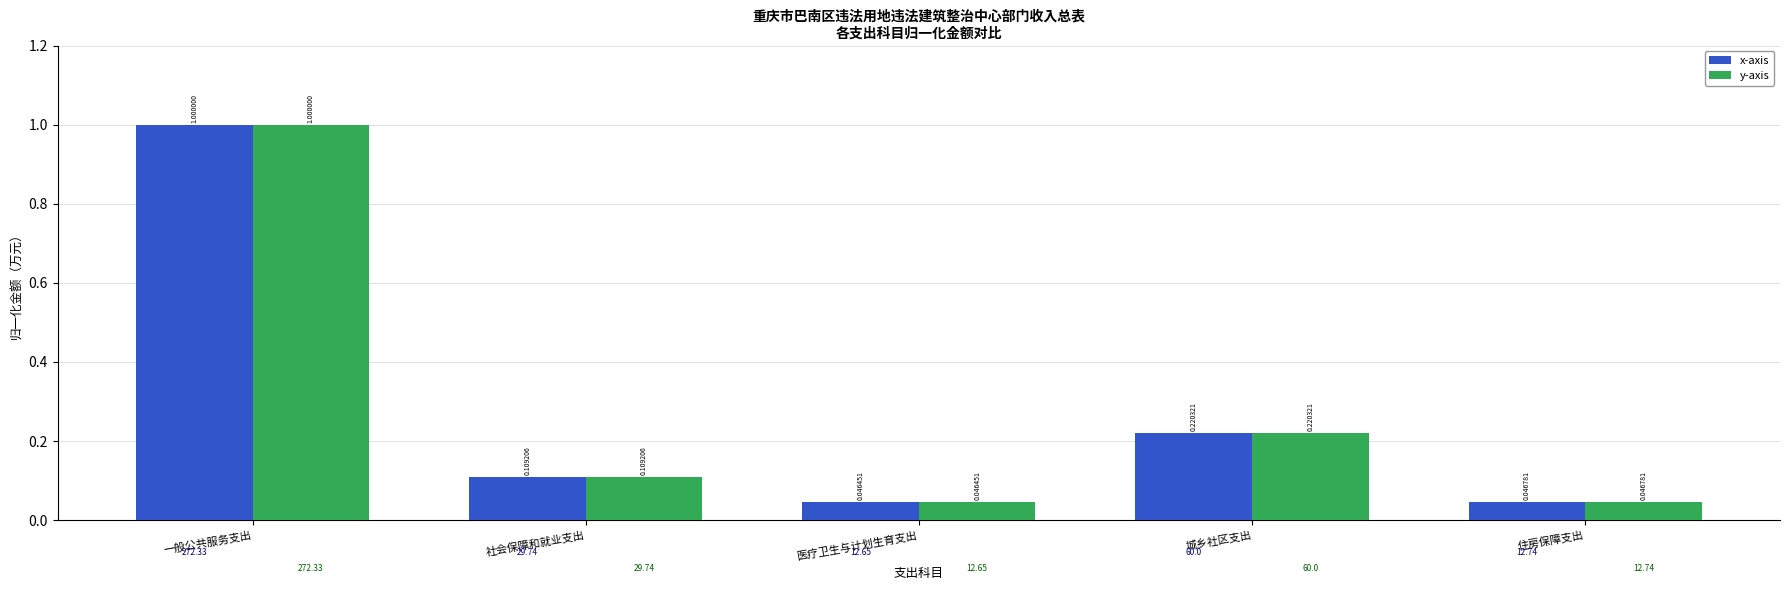

What is the average value of the x-axis series?

0.3